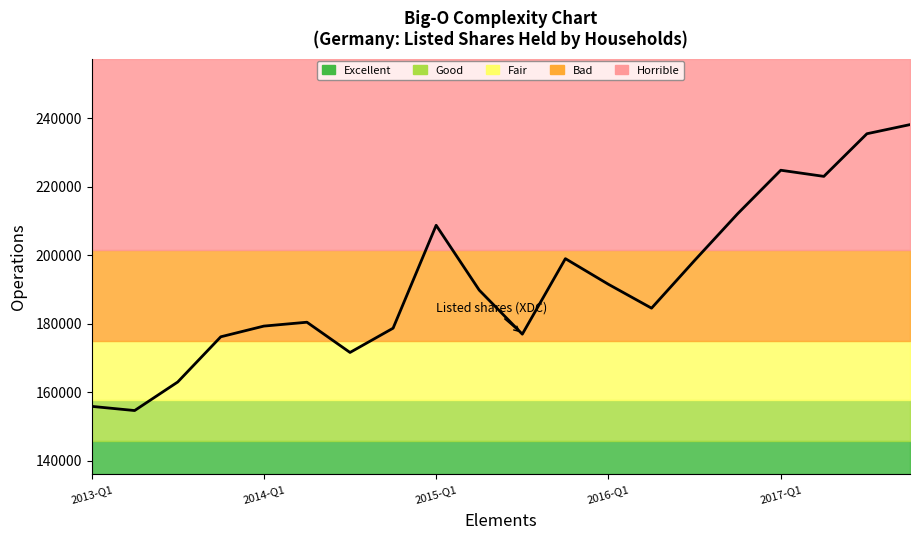

Where does the data first go above 189802?

2015-Q1